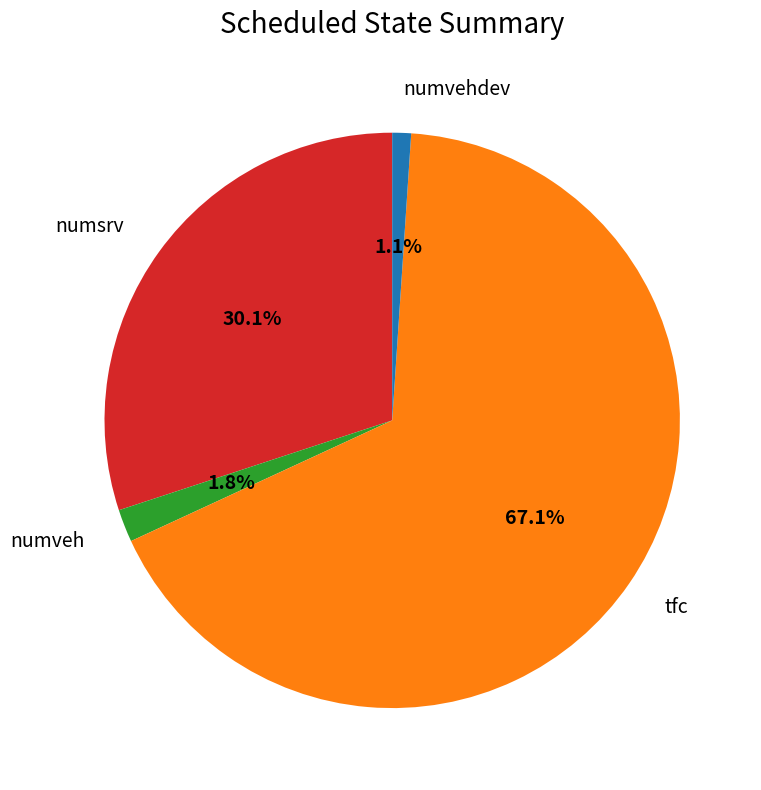

Which slice is the smallest?

numvehdev